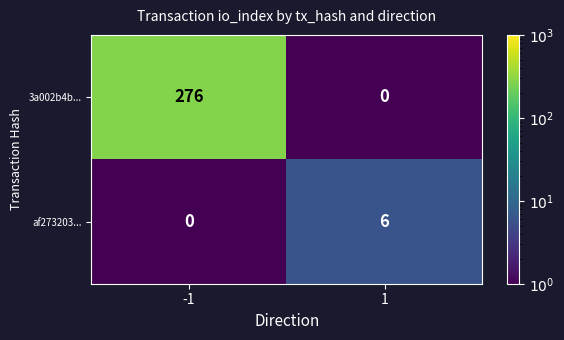

Reading left to right, transcribe all the data shown in this chart.

3a002b4b...: -1=276	1=0
af273203...: -1=0	1=6